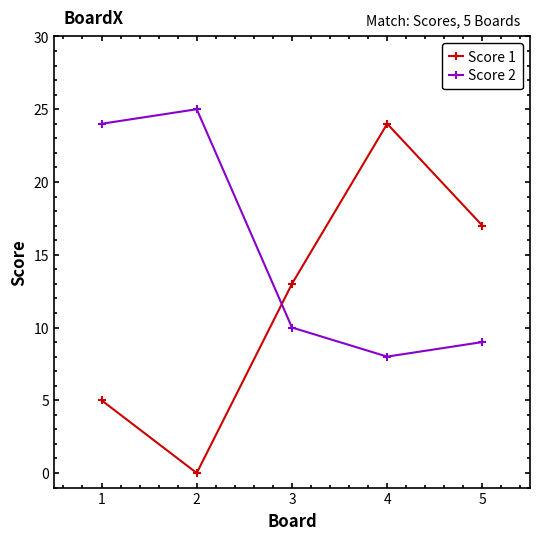

What is the average value of the Score 1 series?

12